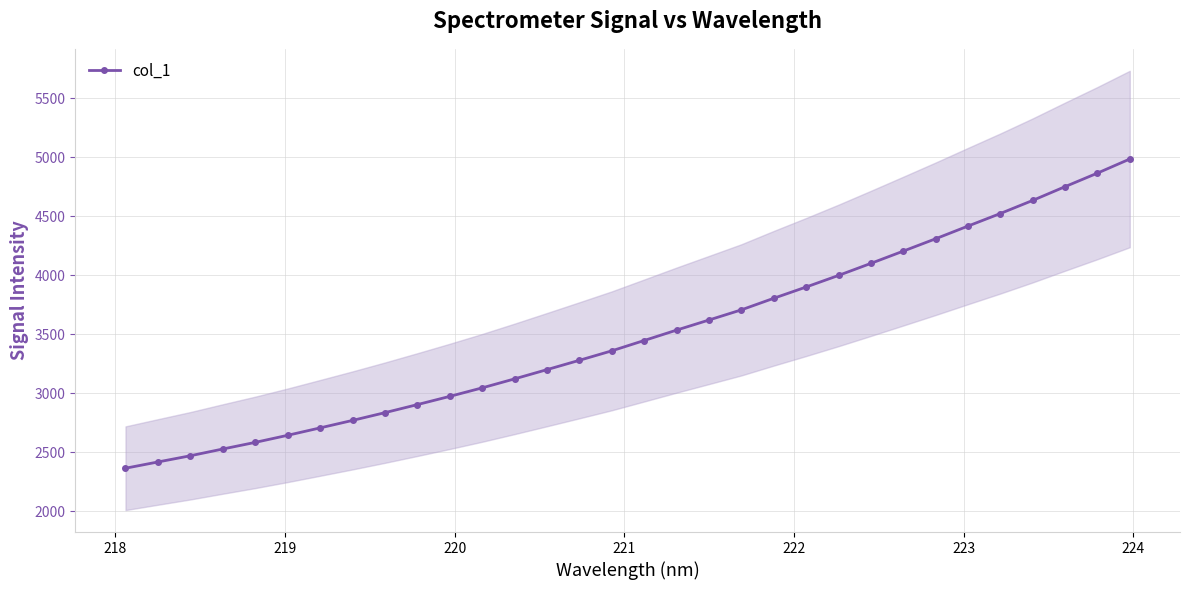

What is the average value?

3500.0